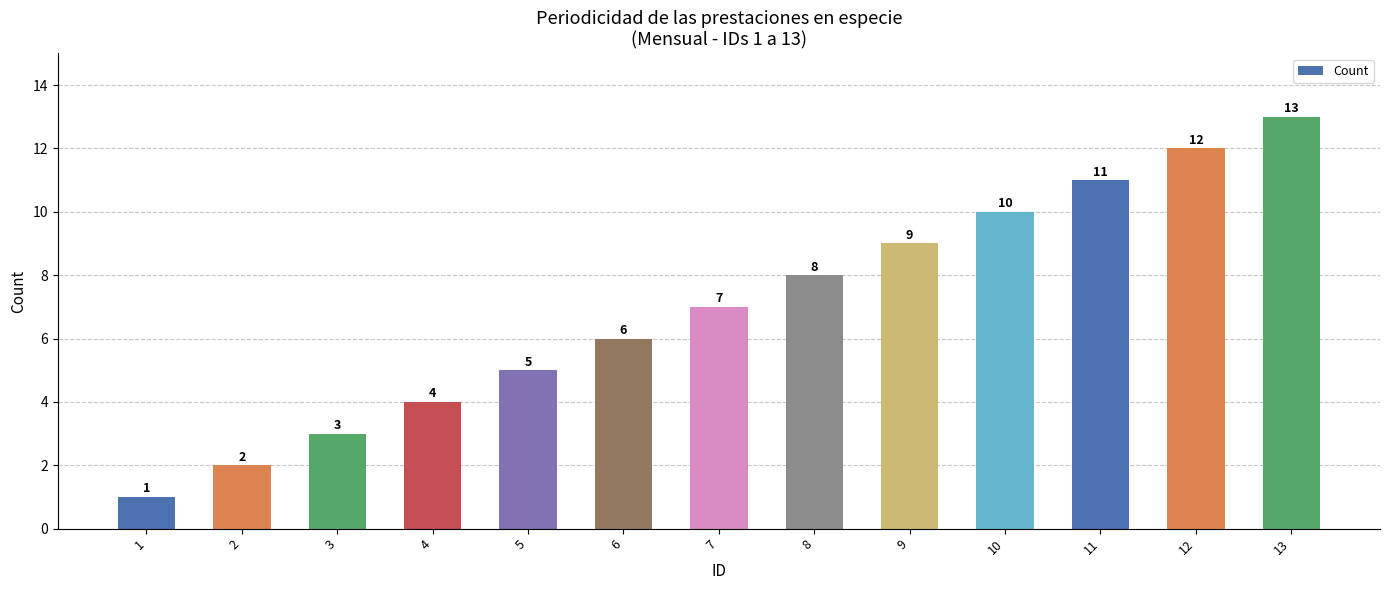

What is the value of the 6th bar from the left?

6